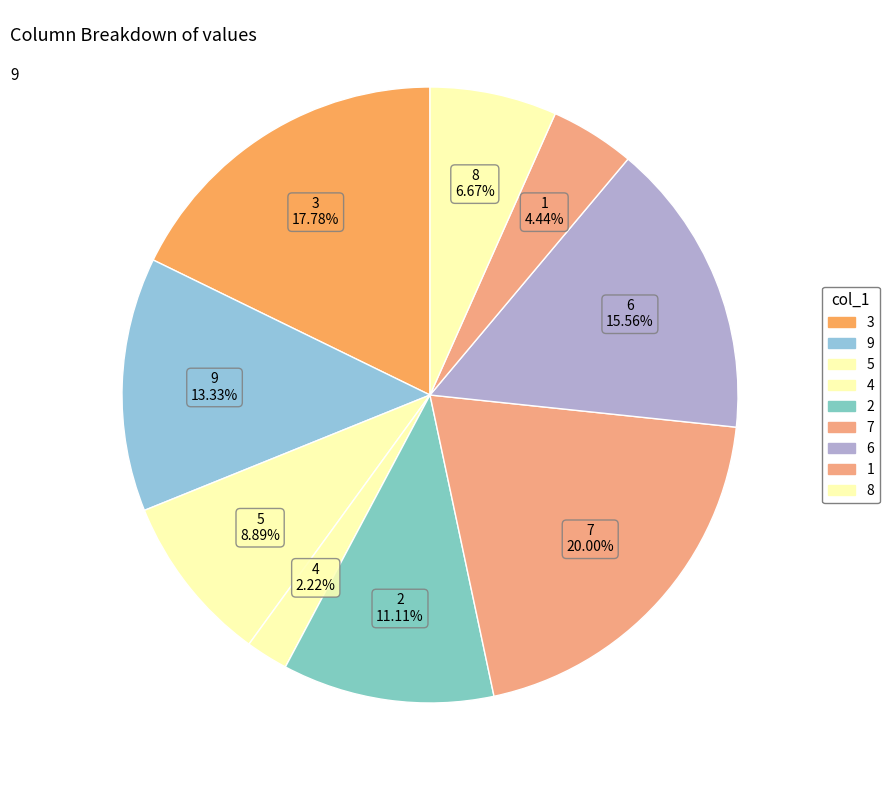

Which category has the biggest portion of the pie?

7